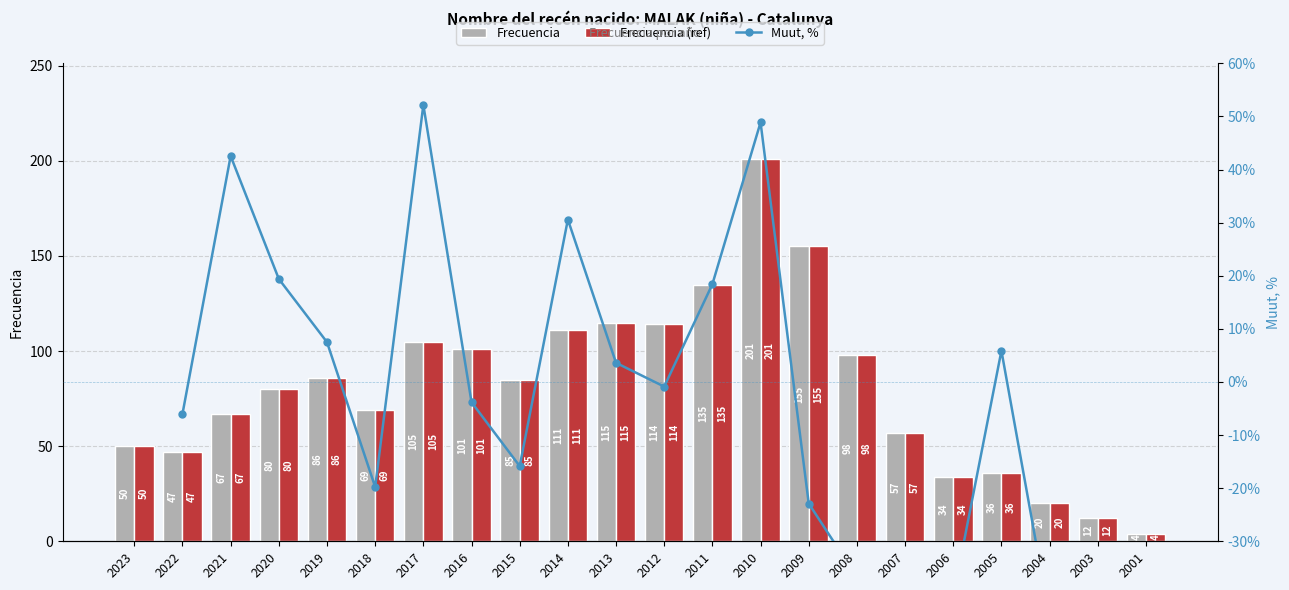

Reading right to left, list all the values displayed in this chart.

2001=4	2003=12	2004=20	2005=36	2006=34	2007=57	2008=98	2009=155	2010=201	2011=135	2012=114	2013=115	2014=111	2015=85	2016=101	2017=105	2018=69	2019=86	2020=80	2021=67	2022=47	2023=50